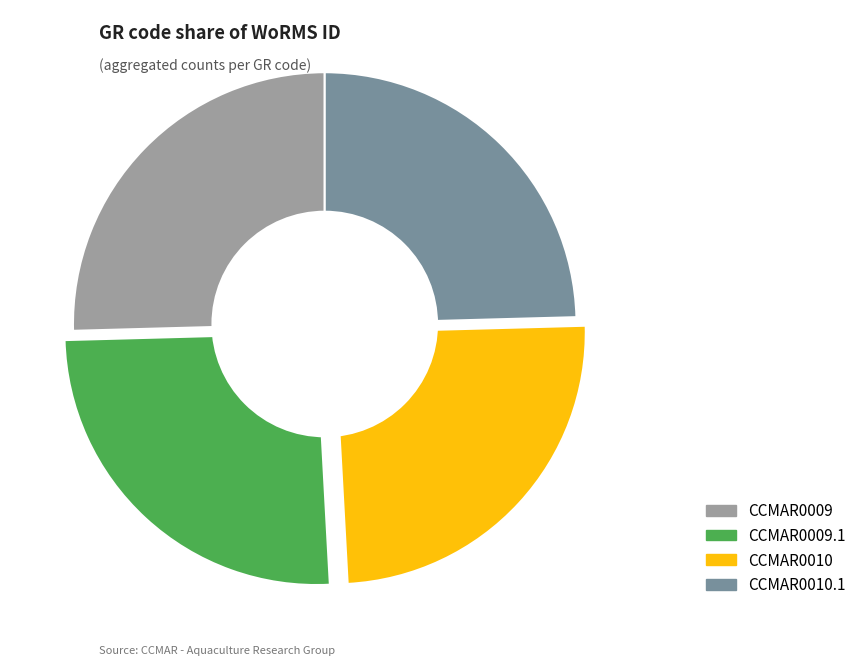

Is there a majority slice in this chart?

No